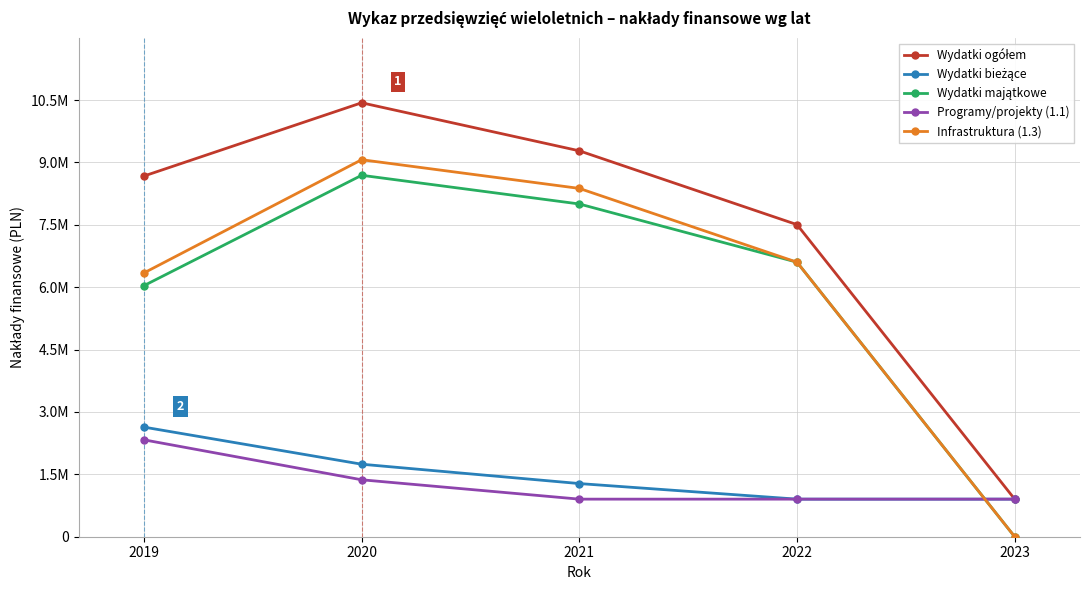

Does the chart have visible grid lines?

Yes